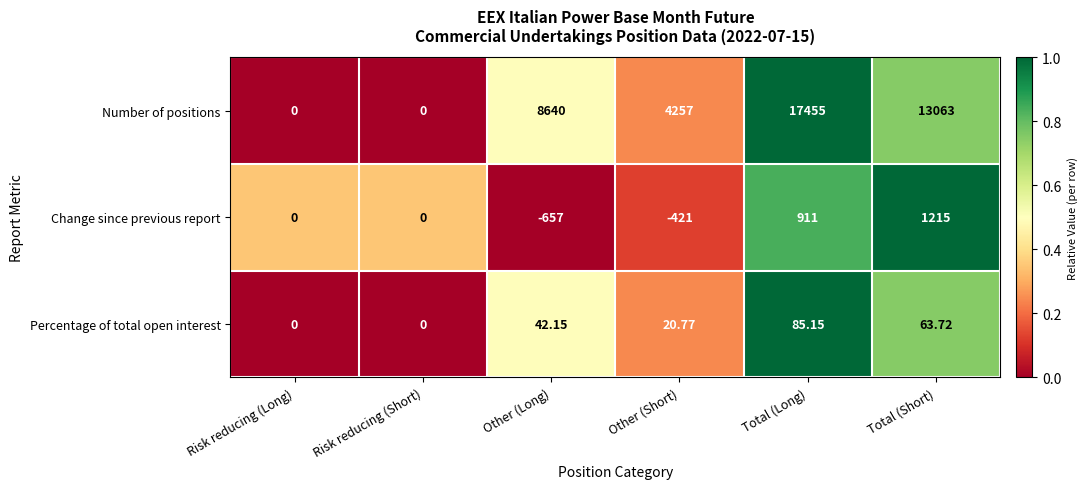

Where does the Percentage of total open interest series first go above 42?

Other (Long)